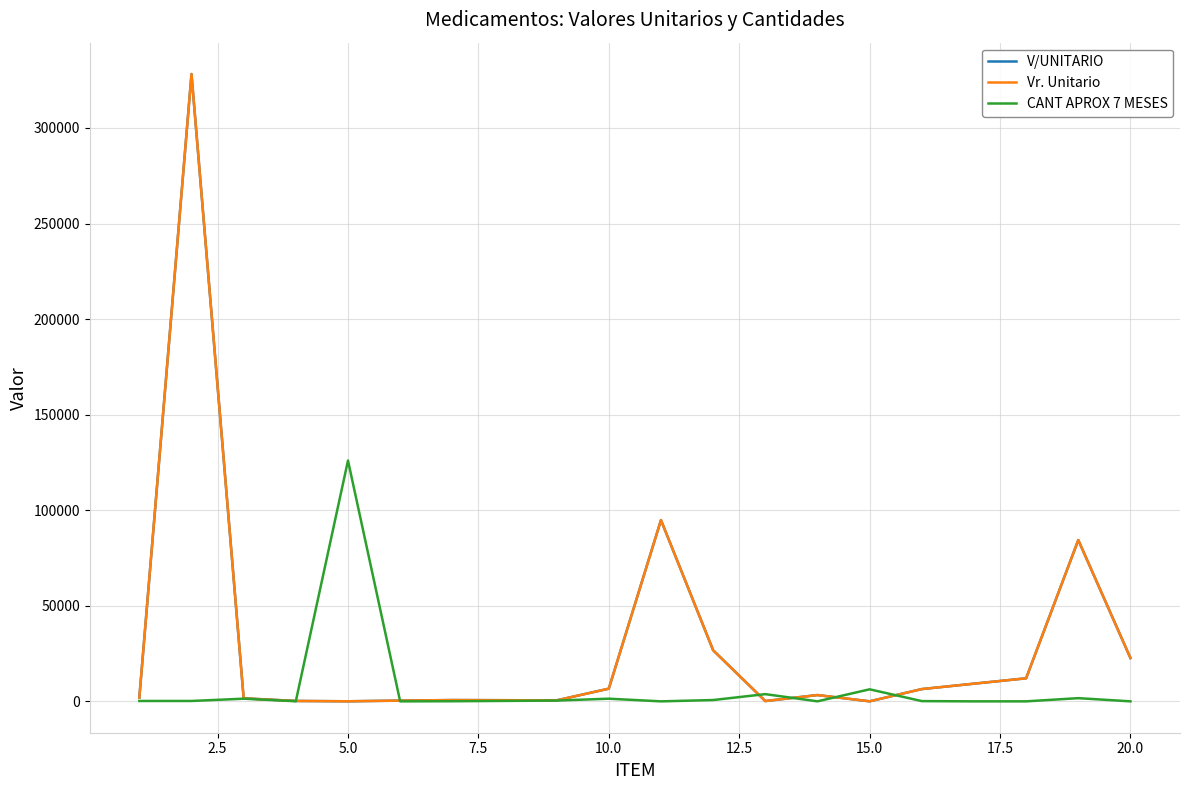

Which series has the largest range (max minus min)?

V/UNITARIO